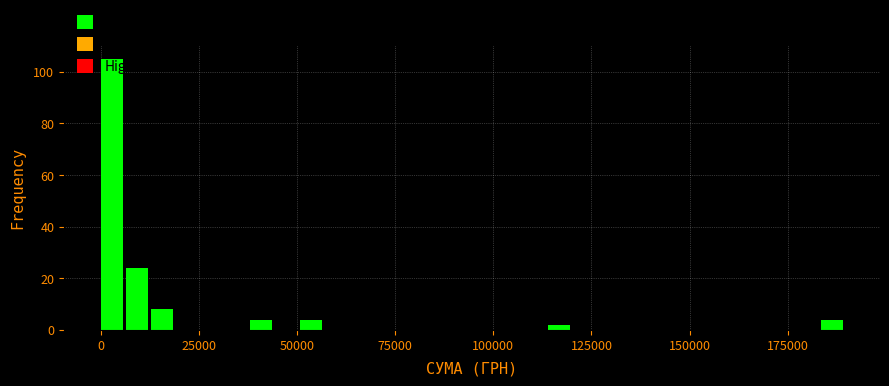

Around what value on the x-axis is the tallest bar? Give the approximate position of its centre, as read against the axis.

5000